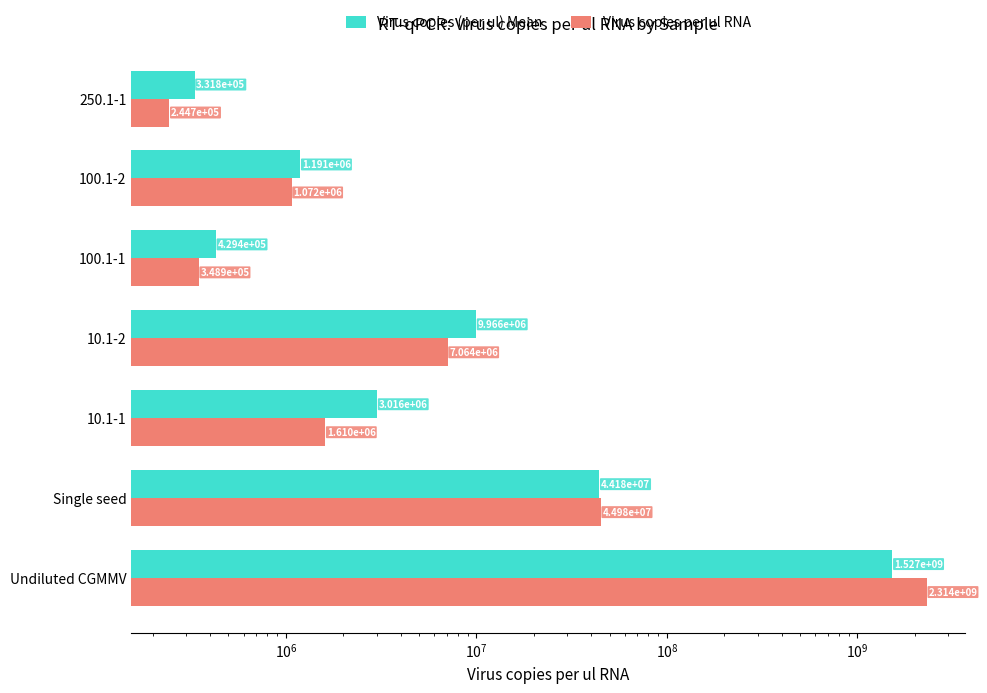

Count the number of categories in the chart.

7